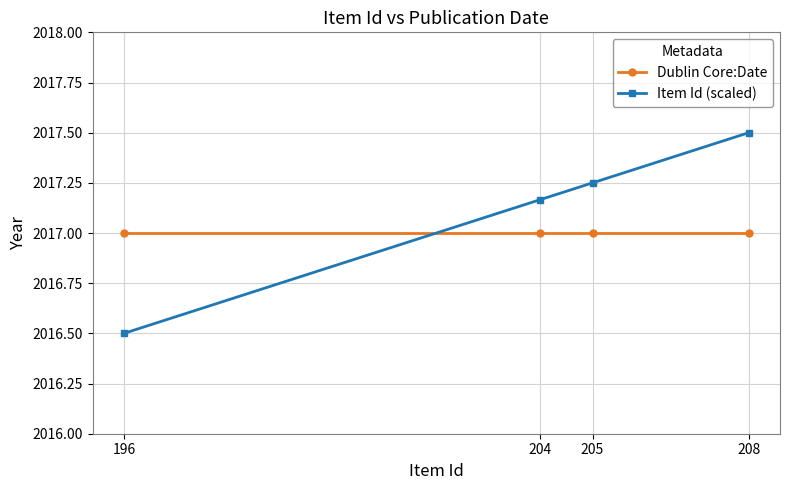

How many lines are shown in the chart?

2